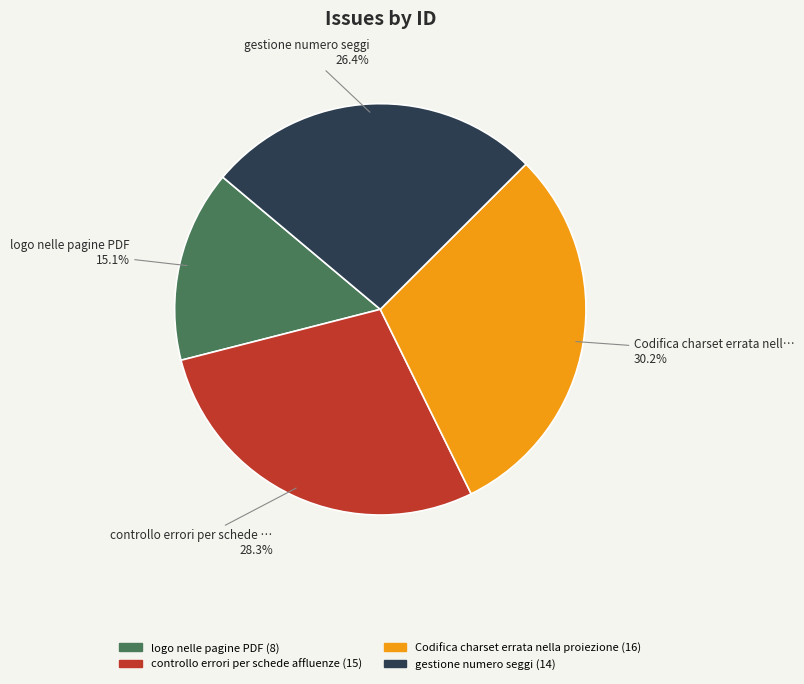

True or false: controllo errori per schede affluenze accounts for 17% of the total.

False